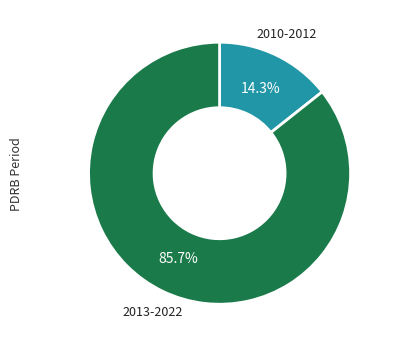

Which has a higher value, 2010-2012 or 2013-2022?

2013-2022